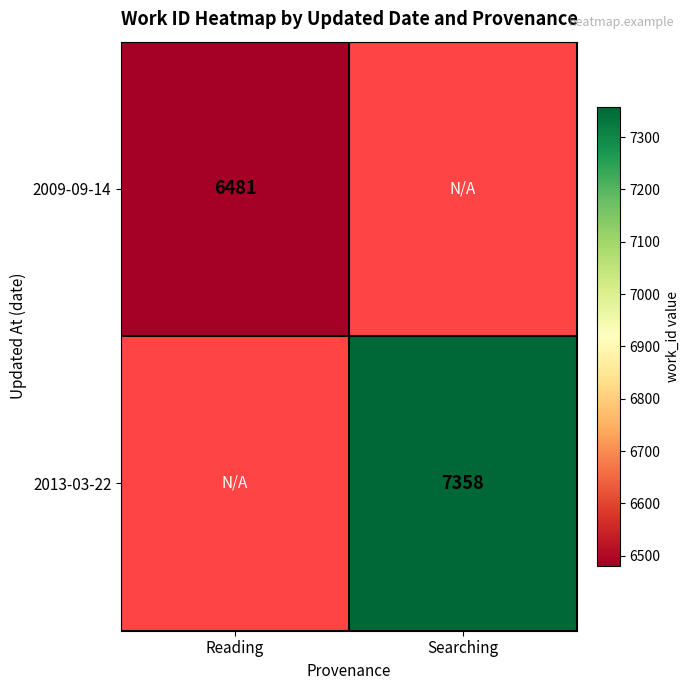

The value of 2013-03-22 at Searching is 7358. True or false?

True